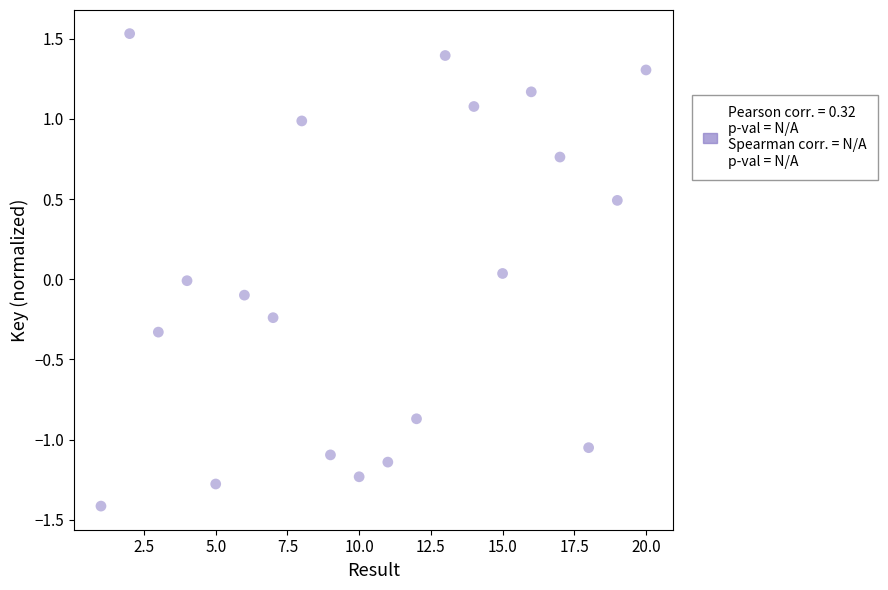

What is the range of X values (max minus min)?

19.0